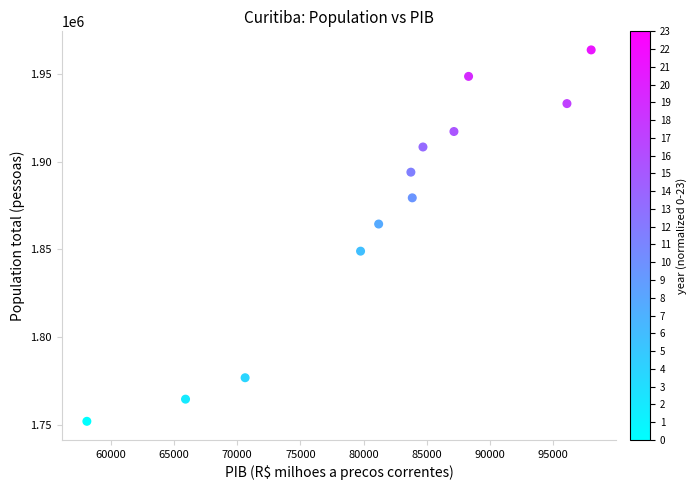

What is the average Y value?

1870910